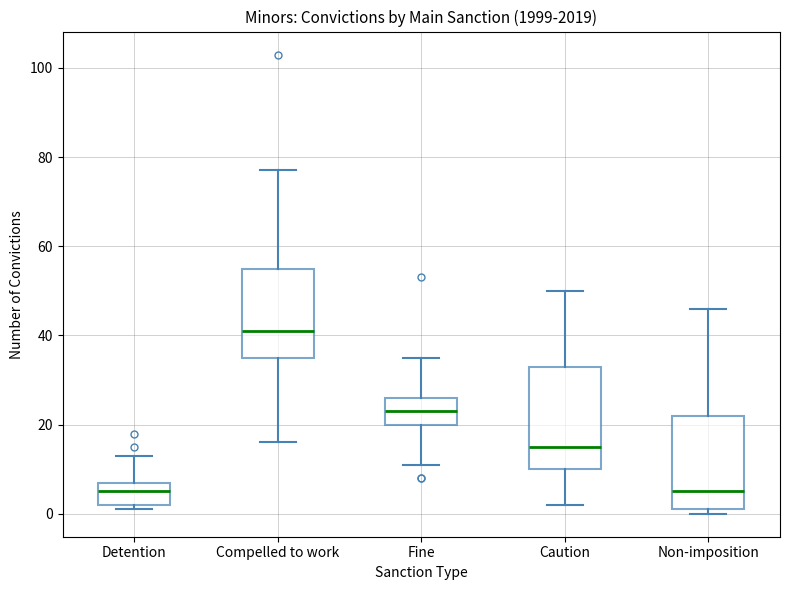

Which box is the tallest, from its lower edge to its upper edge?

Caution